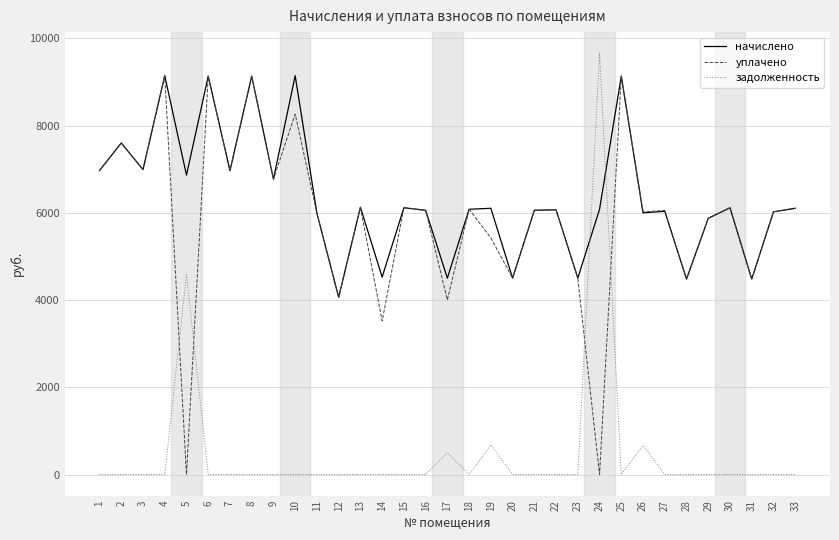

Which series has the largest range (max minus min)?

задолженность